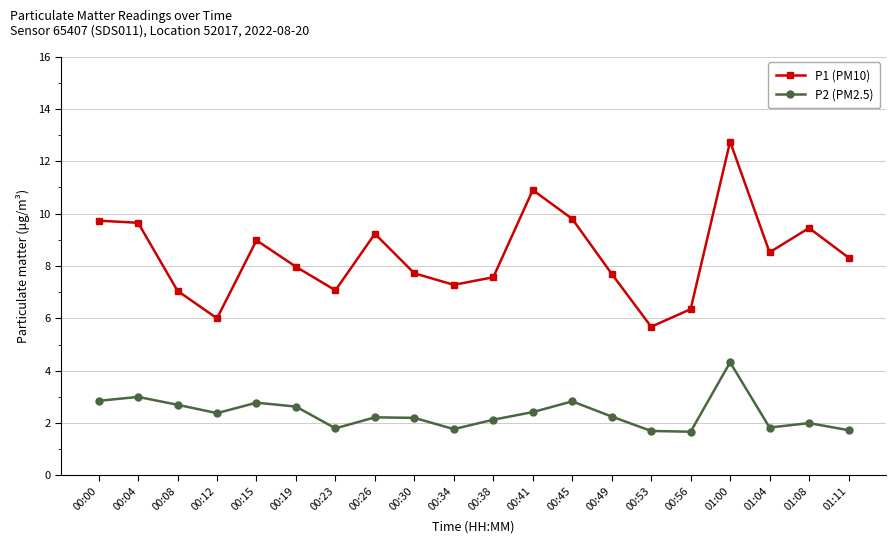

Where is the first local maximum for P2 (PM2.5)?

00:04